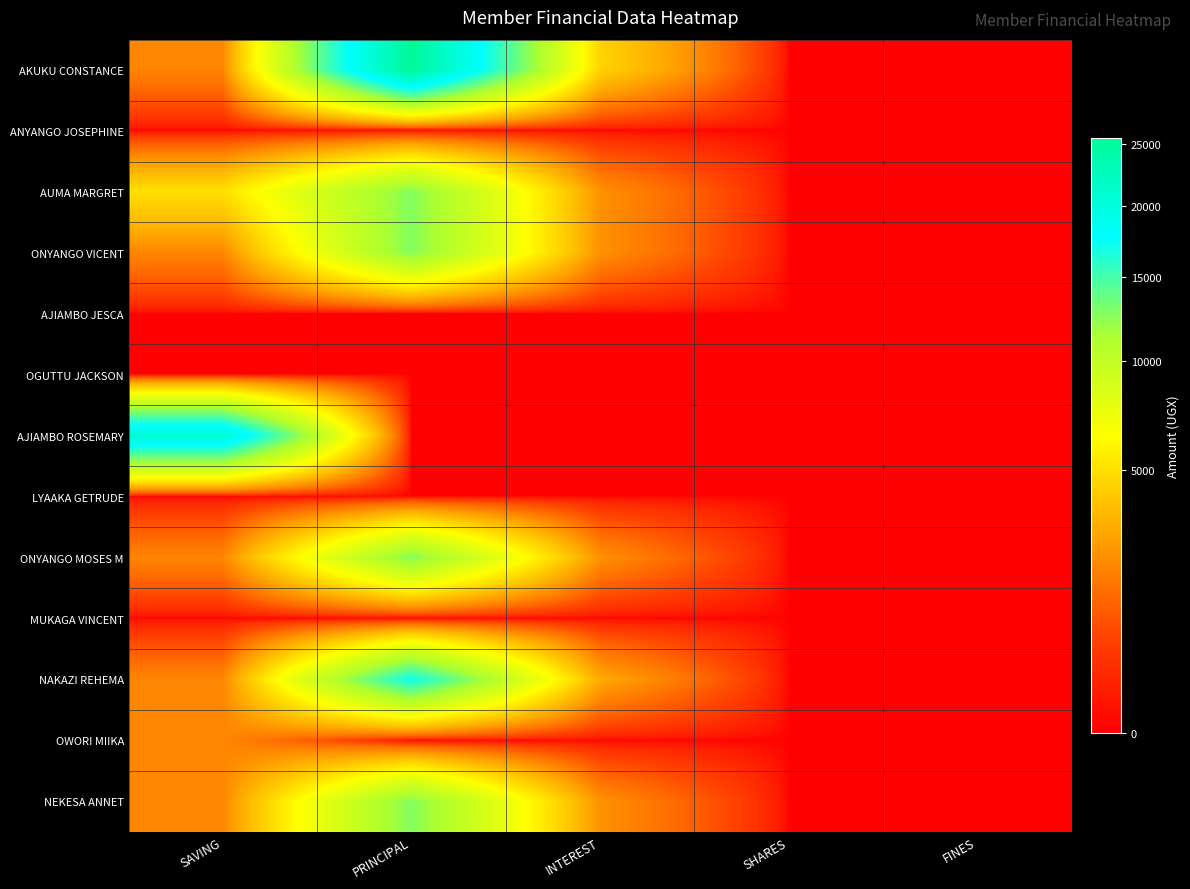

What is the spread (max minus min) of values at PRINCIPAL?

25500